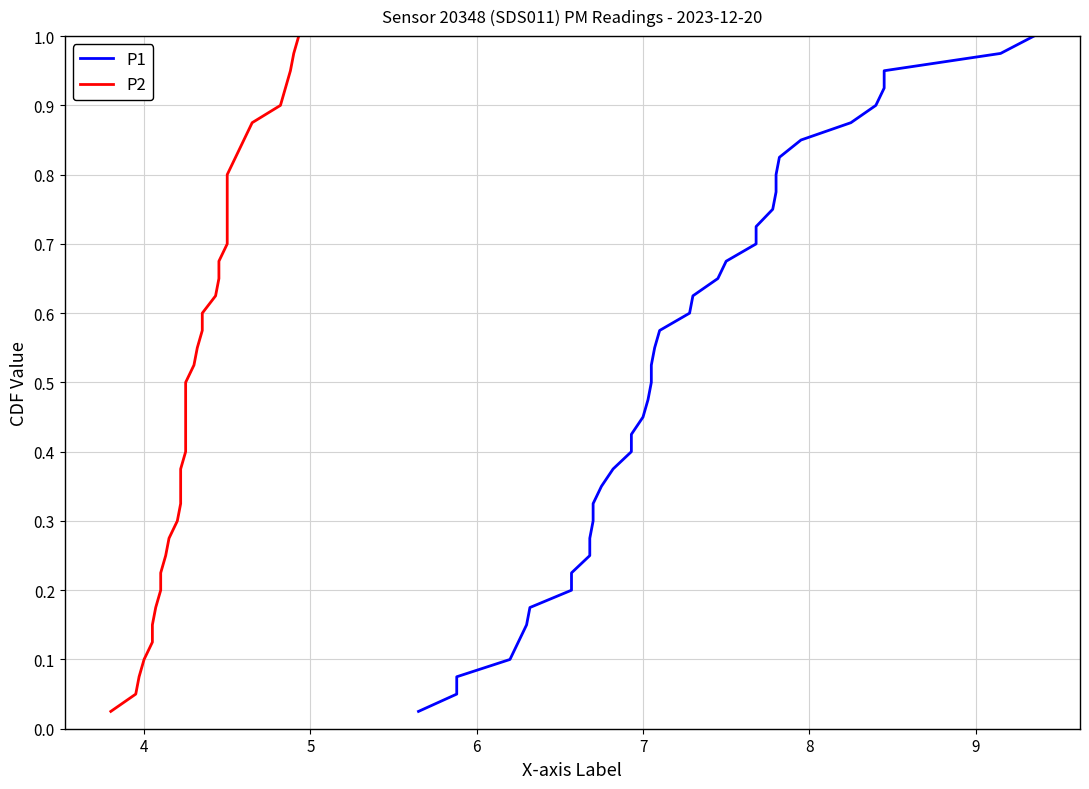

The value of P2 at 5 is 0.1. True or false?

False